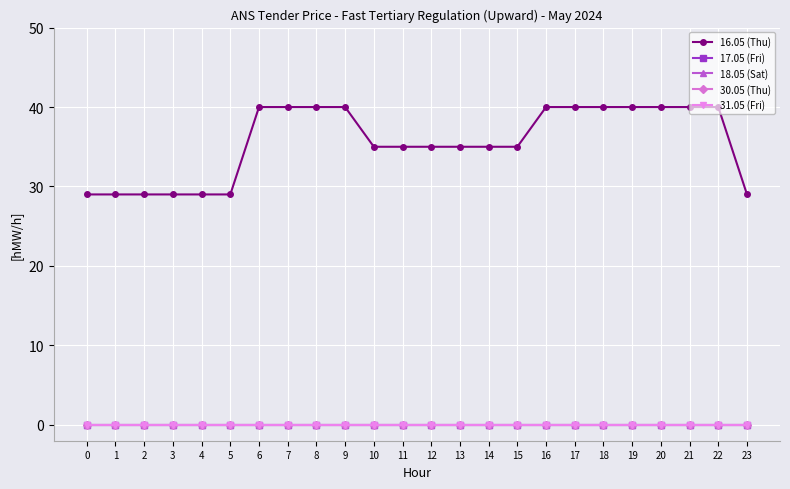

At which category is the sum across all series the highest?

6